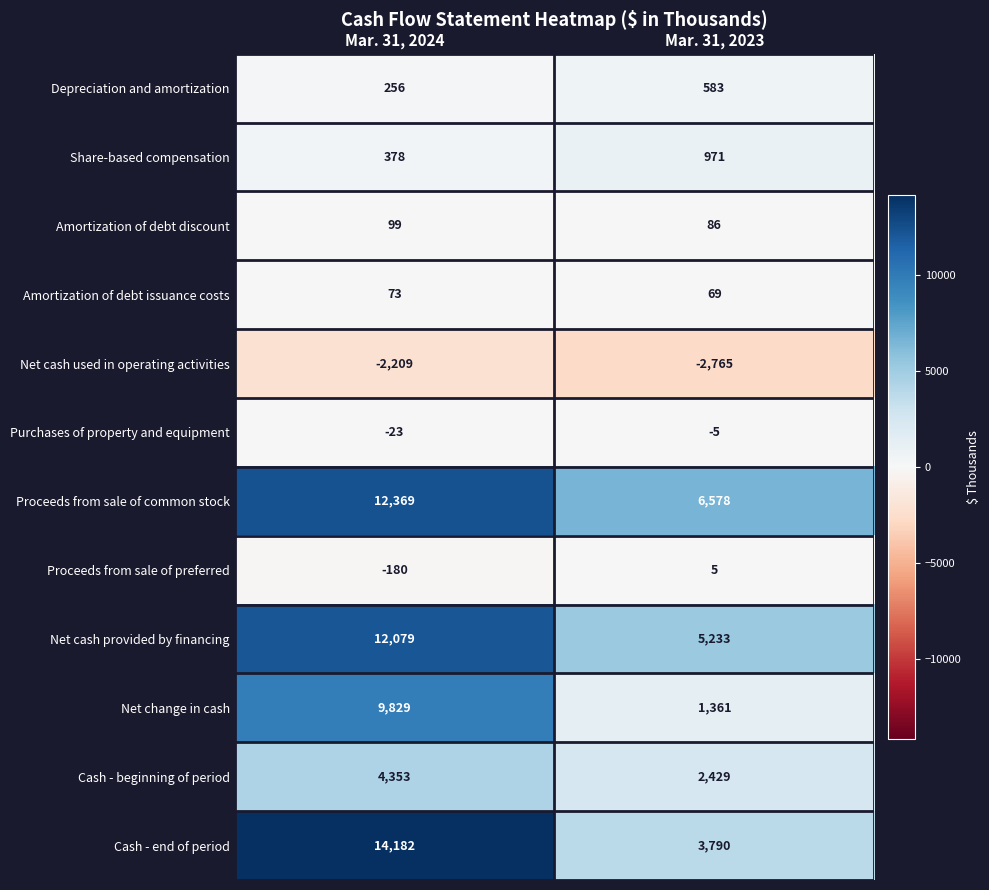

Between Mar. 31, 2024 and Mar. 31, 2023, which series saw the biggest shift?

Cash - end of period